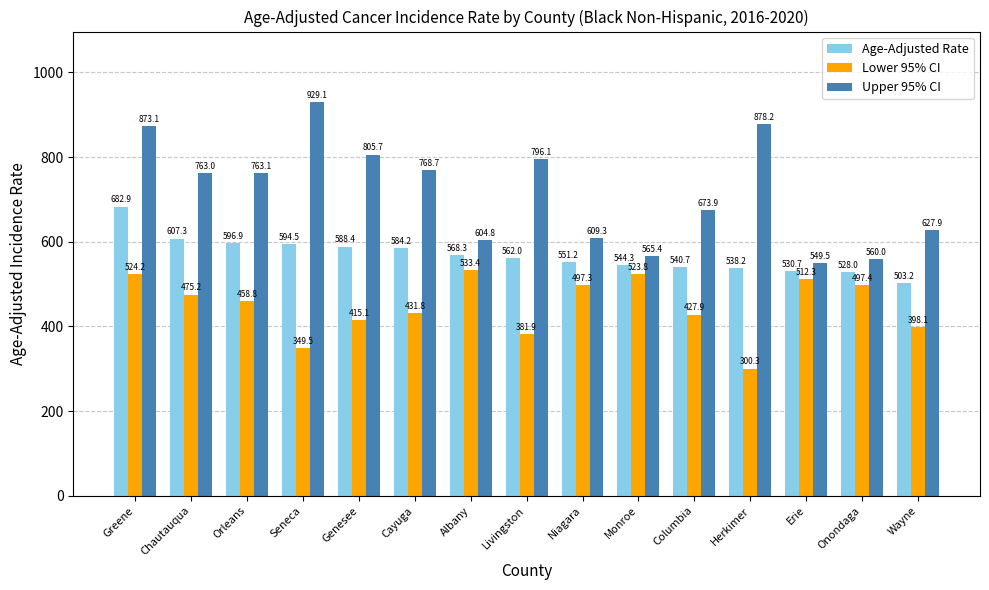

Reading left to right, extract all data points from this chart.

Age-Adjusted Rate: Greene=682.9	Chautauqua=607.3	Orleans=596.9	Seneca=594.5	Genesee=588.4	Cayuga=584.2	Albany=568.3	Livingston=562.0	Niagara=551.2	Monroe=544.3	Columbia=540.7	Herkimer=538.2	Erie=530.7	Onondaga=528.0	Wayne=503.2
Lower 95% CI: Greene=524.2	Chautauqua=475.2	Orleans=458.8	Seneca=349.5	Genesee=415.1	Cayuga=431.8	Albany=533.4	Livingston=381.9	Niagara=497.3	Monroe=523.8	Columbia=427.9	Herkimer=300.3	Erie=512.3	Onondaga=497.4	Wayne=398.1
Upper 95% CI: Greene=873.1	Chautauqua=763.0	Orleans=763.1	Seneca=929.1	Genesee=805.7	Cayuga=768.7	Albany=604.8	Livingston=796.1	Niagara=609.3	Monroe=565.4	Columbia=673.9	Herkimer=878.2	Erie=549.5	Onondaga=560.0	Wayne=627.9